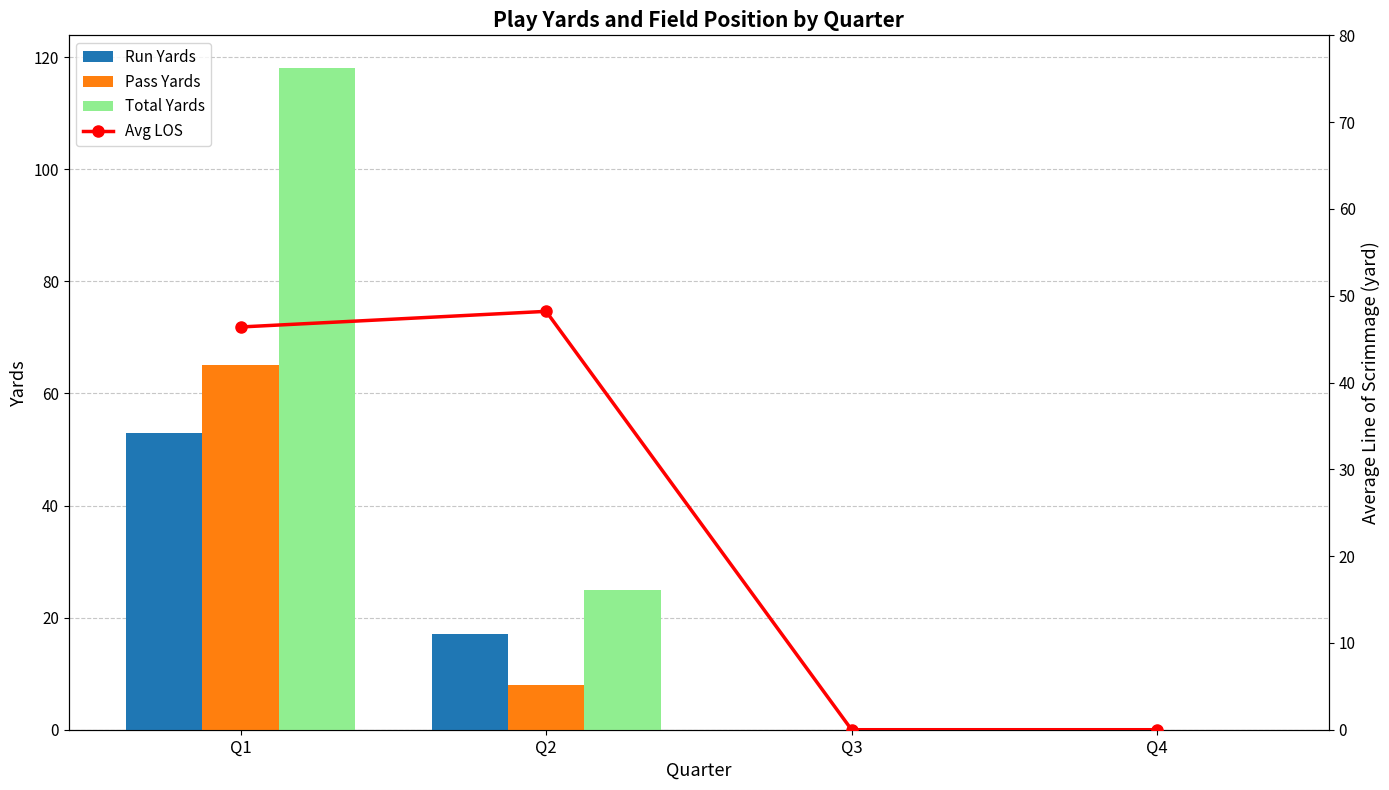

Which series has the largest range (max minus min)?

Total Yards